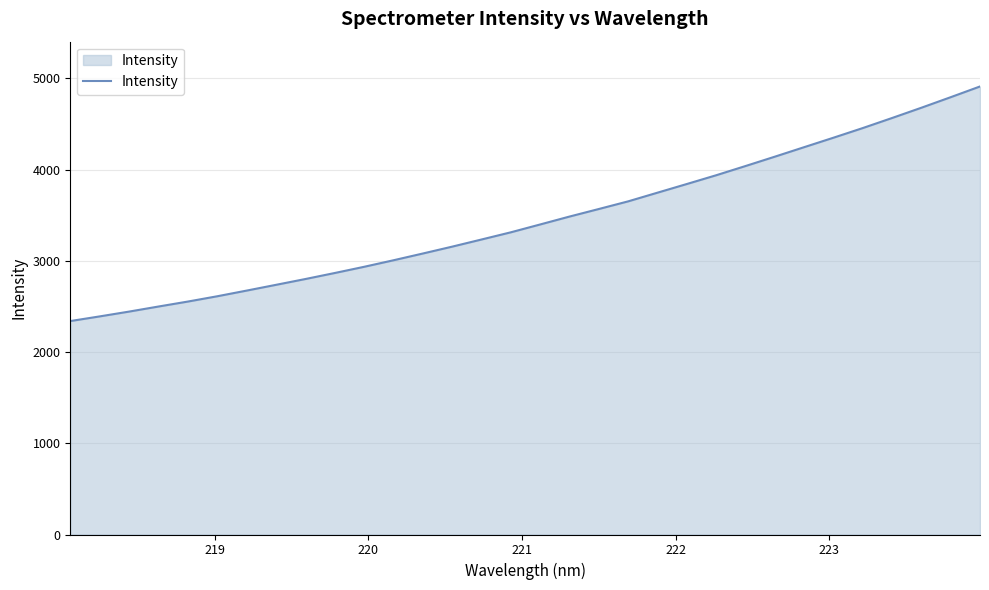

What is the minimum value shown in the chart?

2339.2